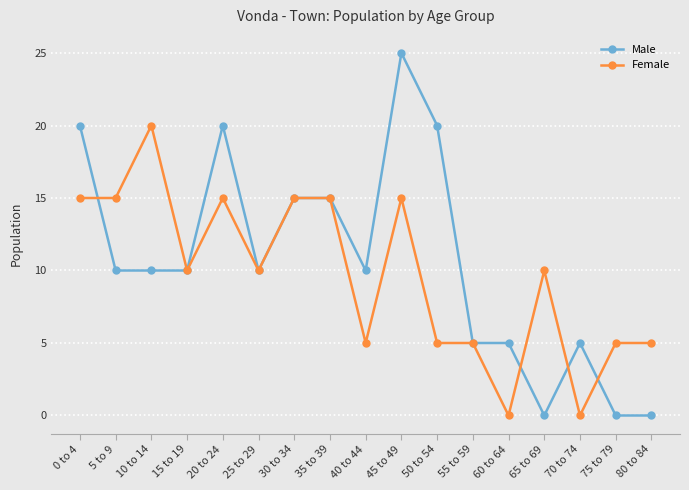

At which label does Male first exceed 10?

0 to 4